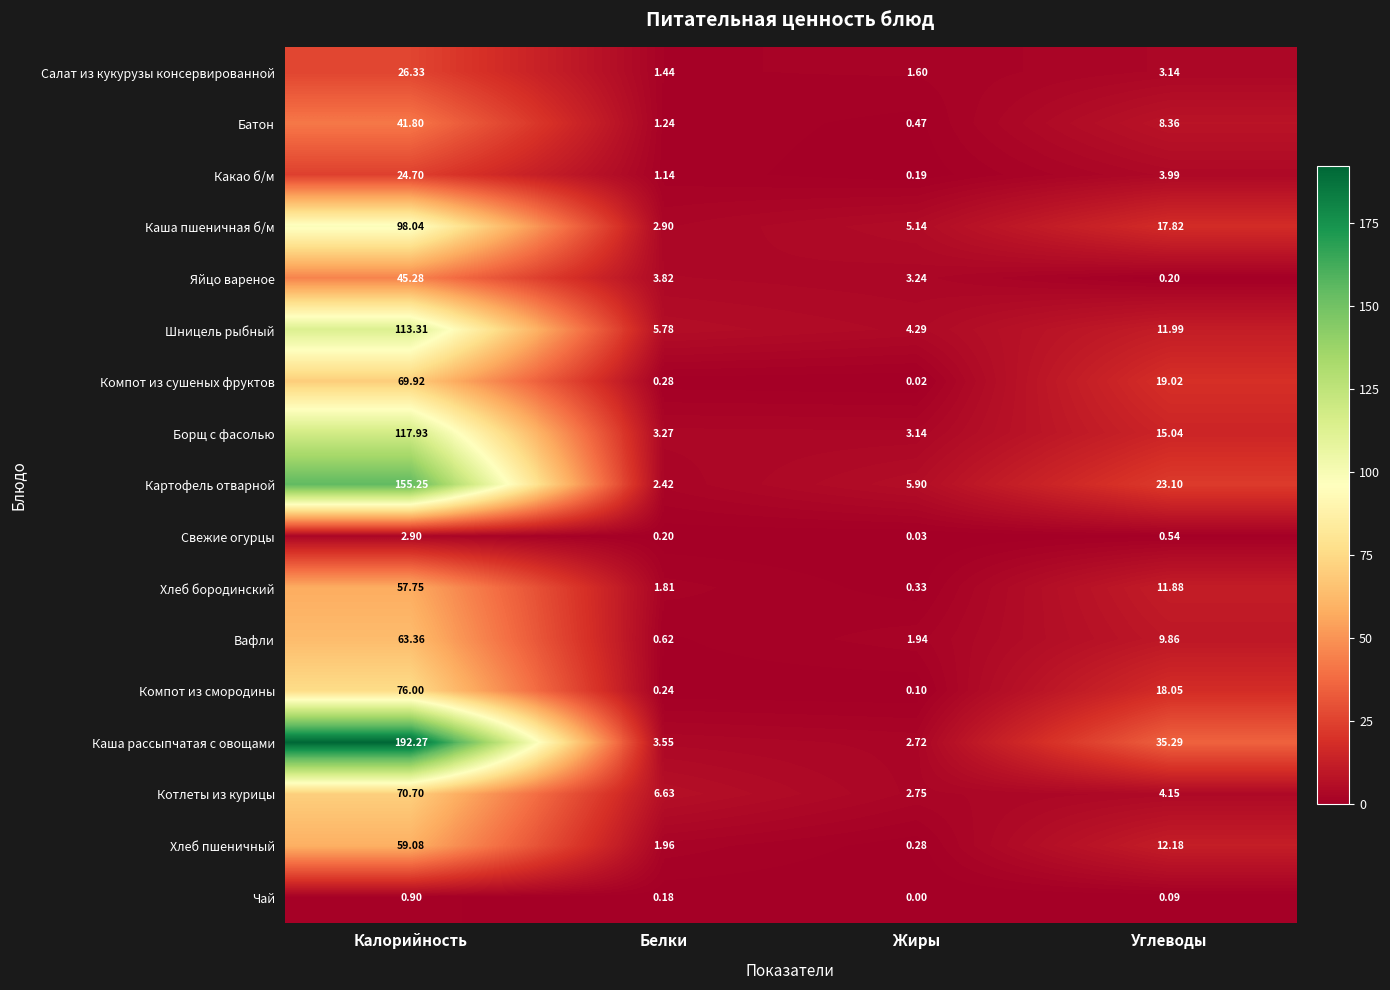

How many categories are shown in the chart?

4